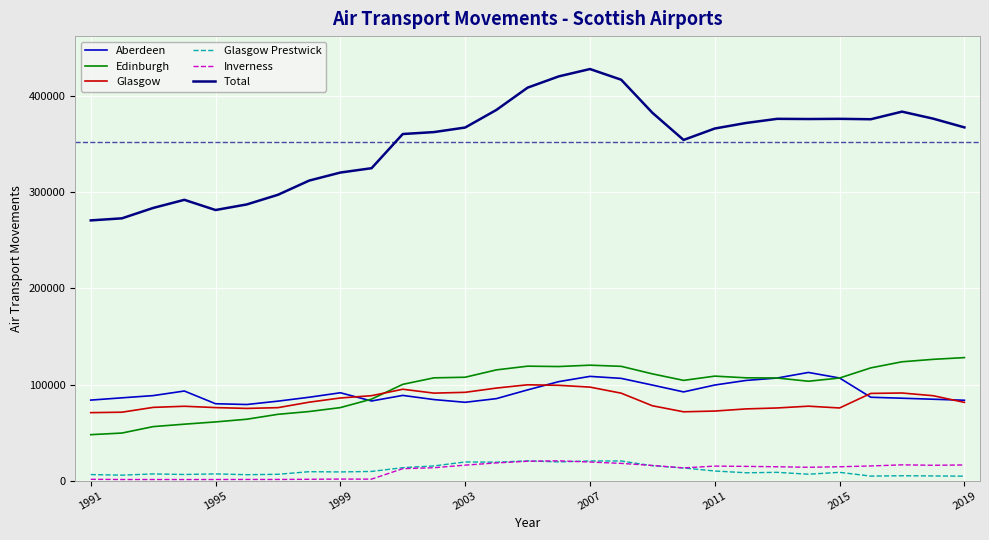

True or false: Inverness and Glasgow cross at least once.

False